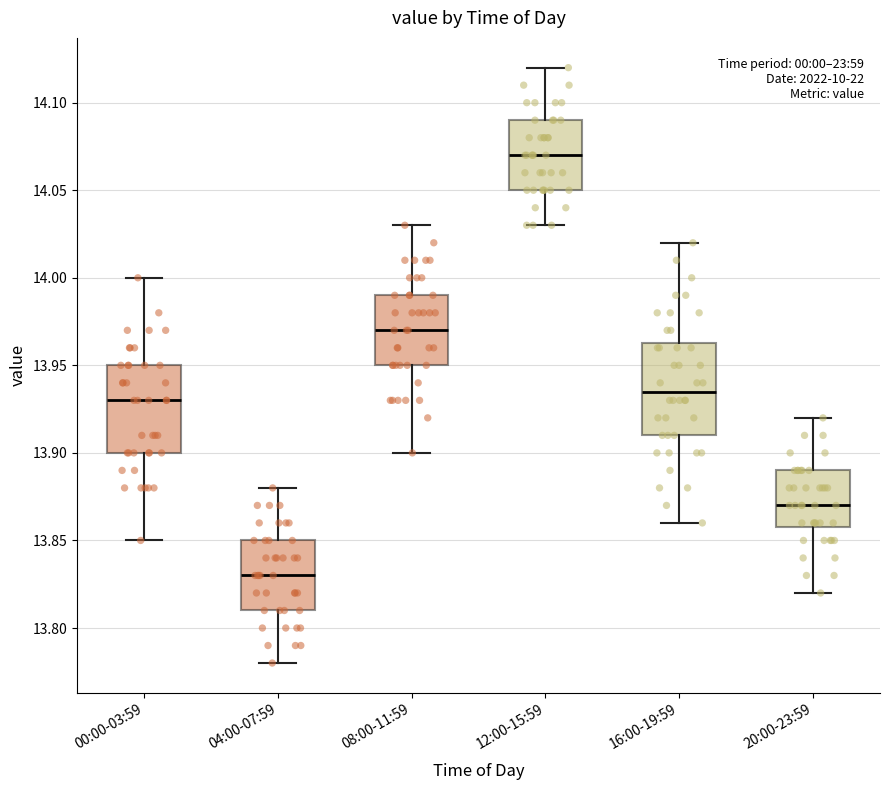

Reading left to right, read every box against the y-axis: the position of its median line, the range the box covers, and the ends of its whiskers. The values are not printed on the chart, so give them approximately, as read against the axis.

00:00-03:59: median 13.930, box 13.900 to 13.950, whiskers 13.850 to 14.000
04:00-07:59: median 13.830, box 13.810 to 13.850, whiskers 13.780 to 13.880
08:00-11:59: median 13.970, box 13.950 to 13.990, whiskers 13.900 to 14.030
12:00-15:59: median 14.070, box 14.050 to 14.090, whiskers 14.030 to 14.120
16:00-19:59: median 13.935, box 13.910 to 13.965, whiskers 13.860 to 14.020
20:00-23:59: median 13.870, box 13.860 to 13.890, whiskers 13.820 to 13.920